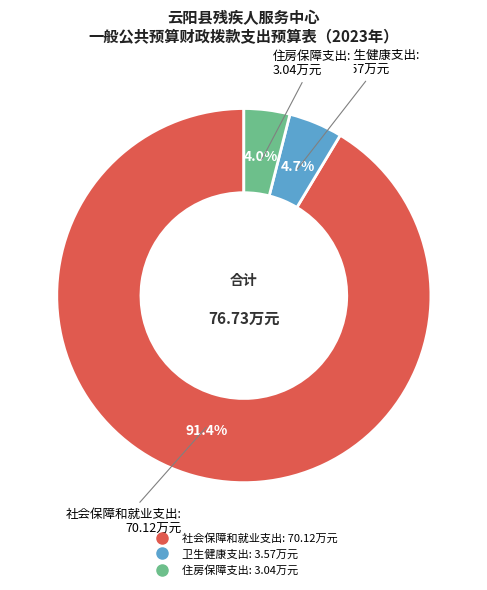

To the nearest percent, what percentage of the pie is 卫生健康支出?

5%